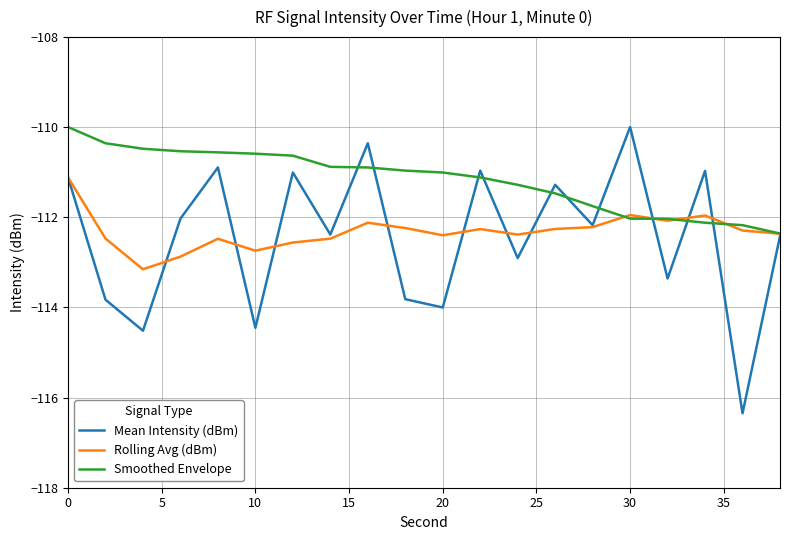

Does the chart have visible grid lines?

Yes